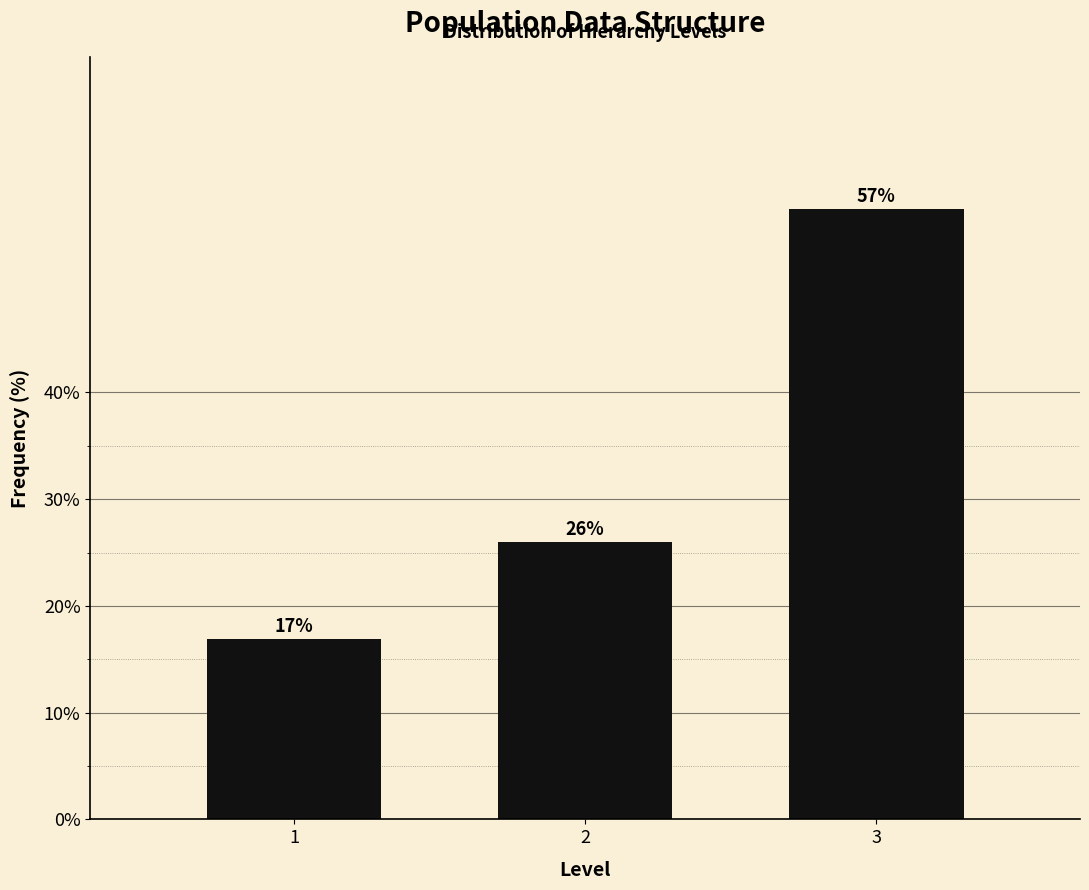

Which category has the highest value across all series?

3